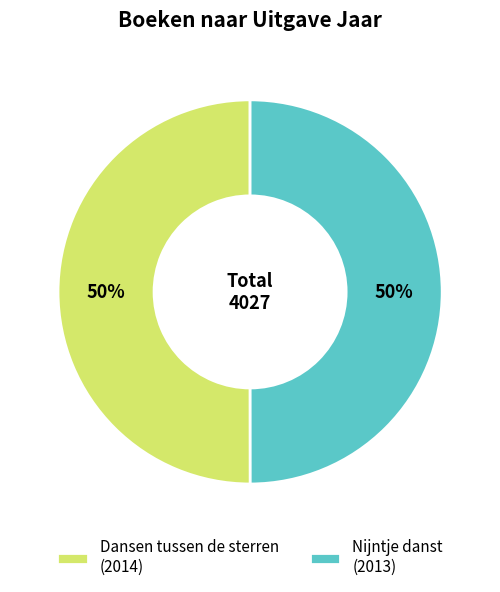

Is it true that Nijntje danst (2013) is 50% of the pie?

True